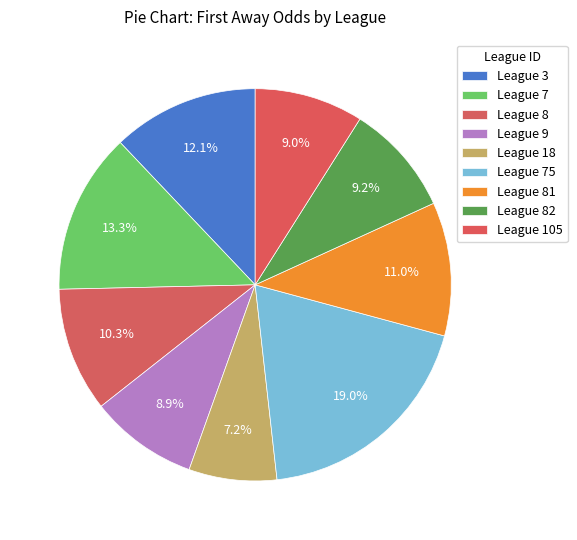

How many segments does this pie chart have?

9